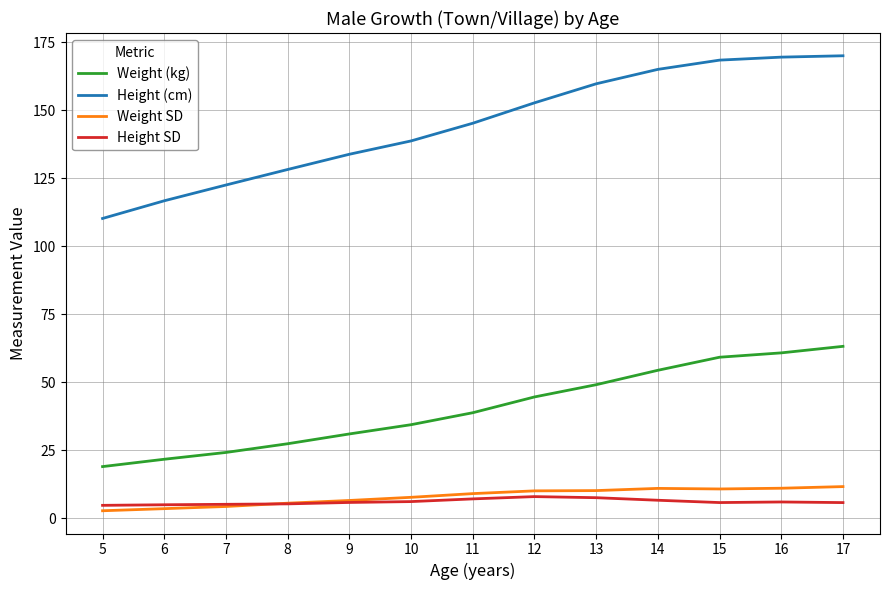

What is the maximum value shown in the chart?

170.0